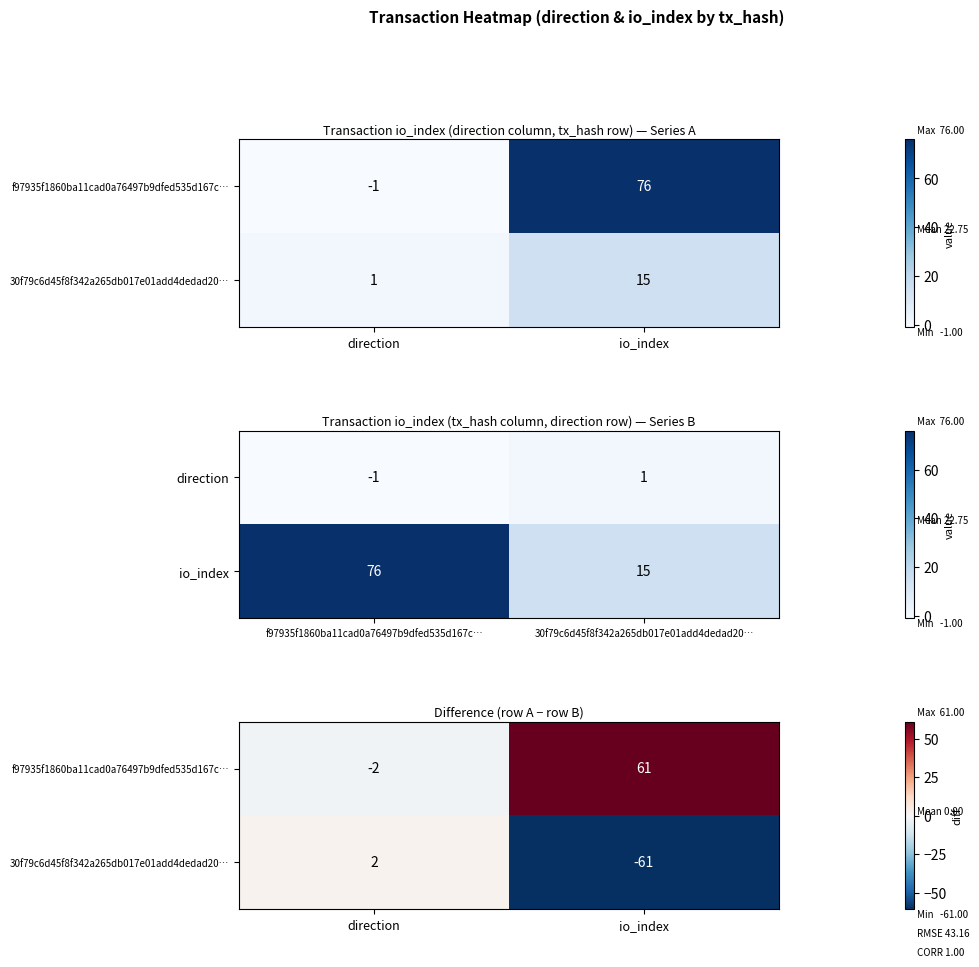

Which series has the largest total across all categories?

f97935f1860ba11cad0a76497b9dfed535d167c…